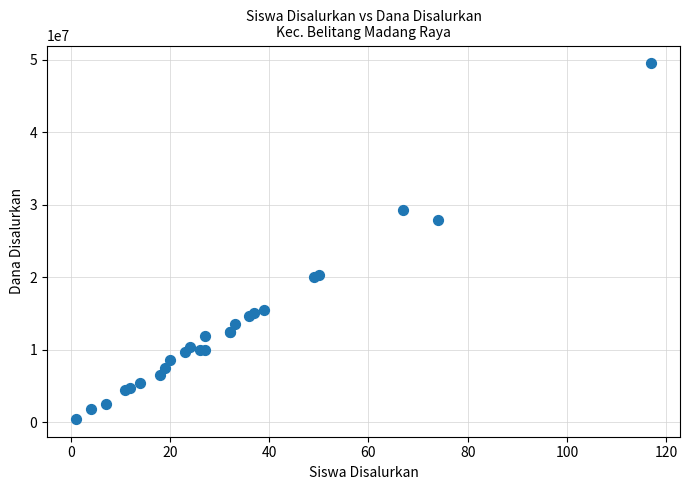

What Y value in the scatter plot is closest to 24975000?

27900000